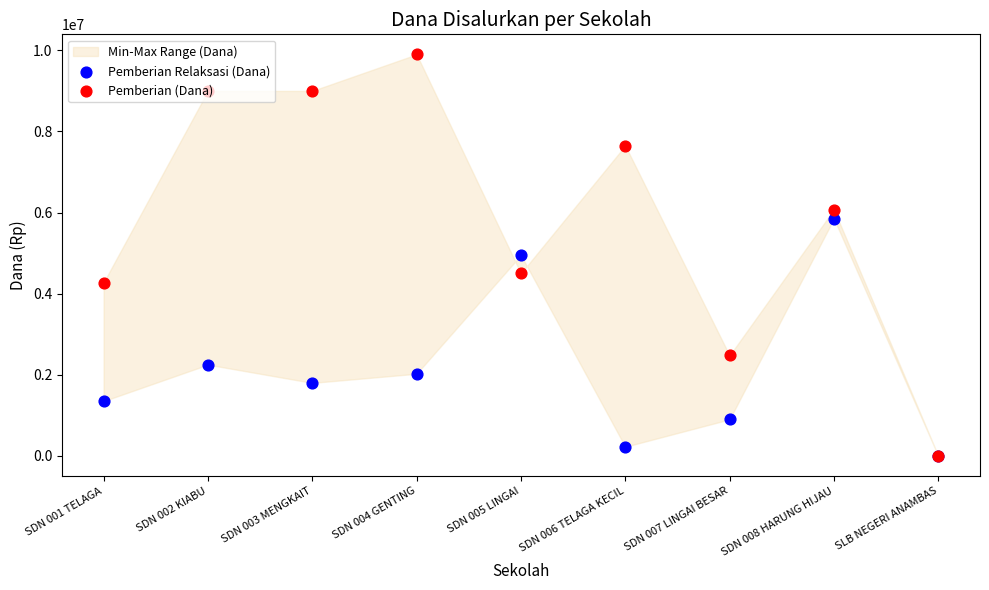

At which category is the sum across all series the highest?

SDN 004 GENTING